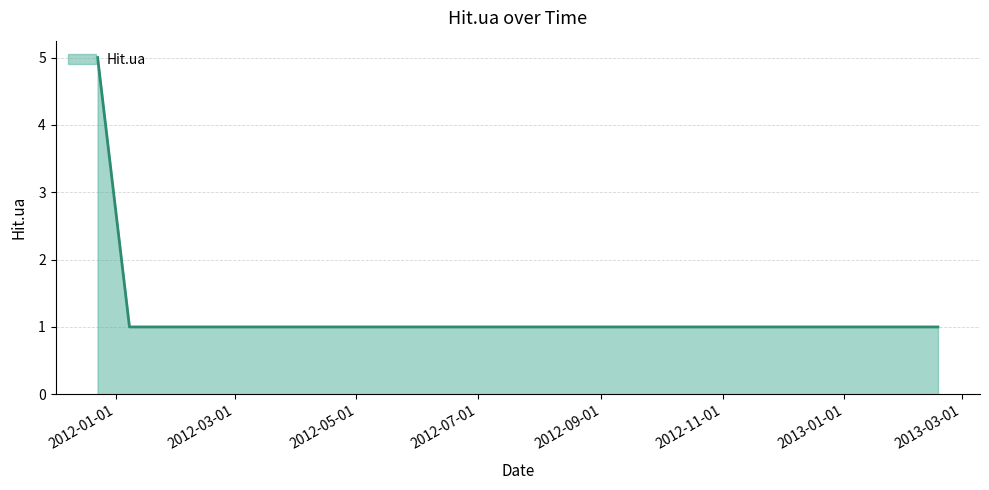

What is the difference between the maximum and minimum values?

4